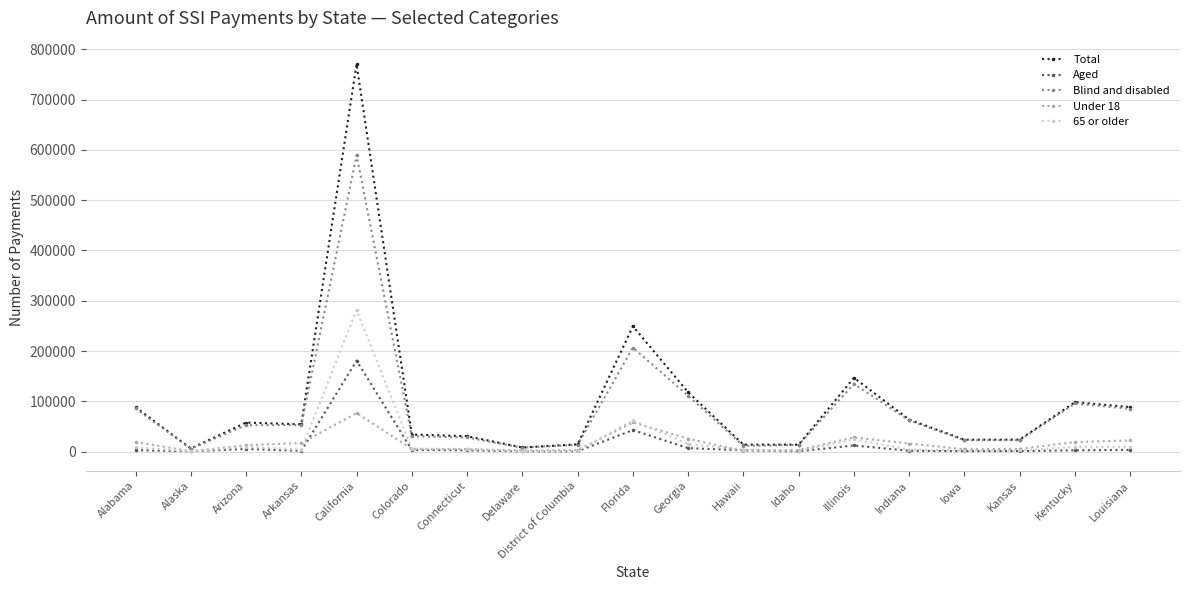

At which label does Aged reach its peak?

California